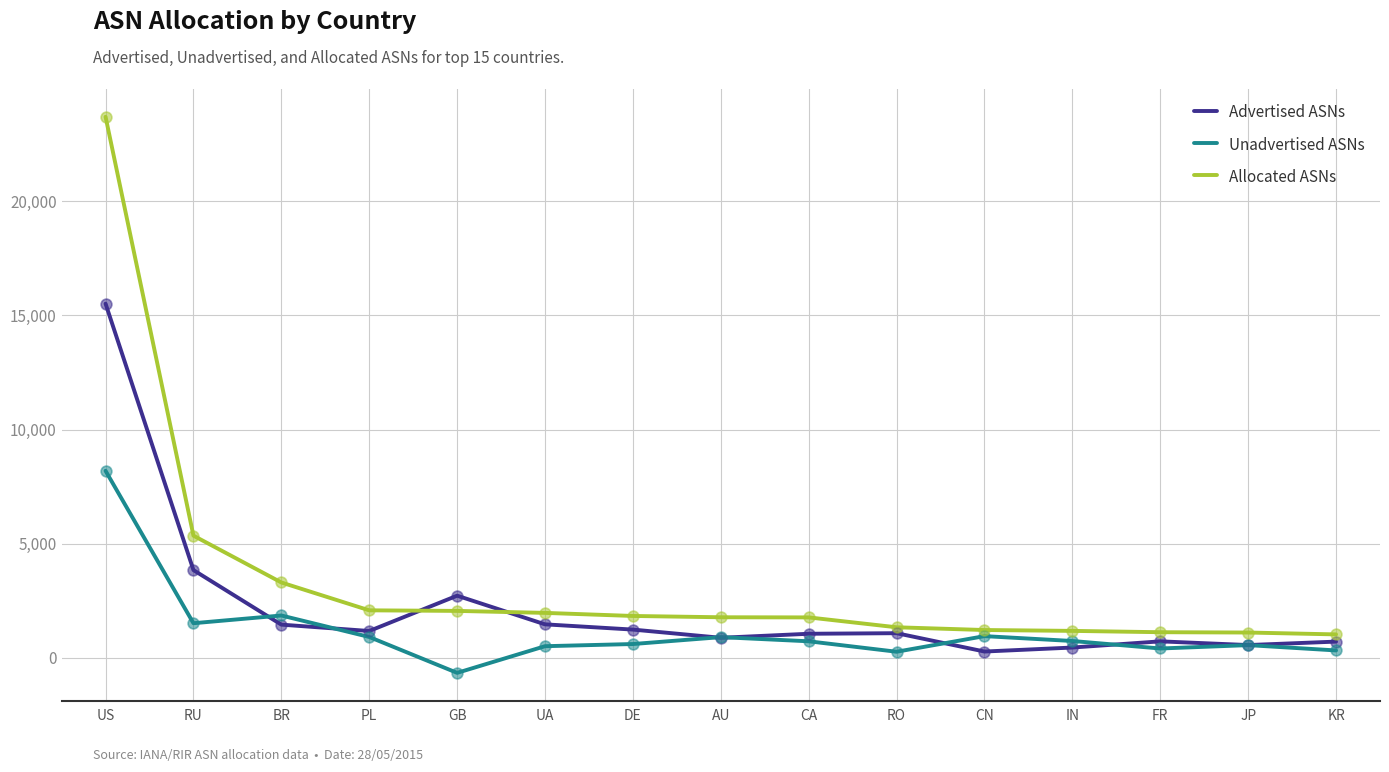

What is the total value across all series at KR?

2038